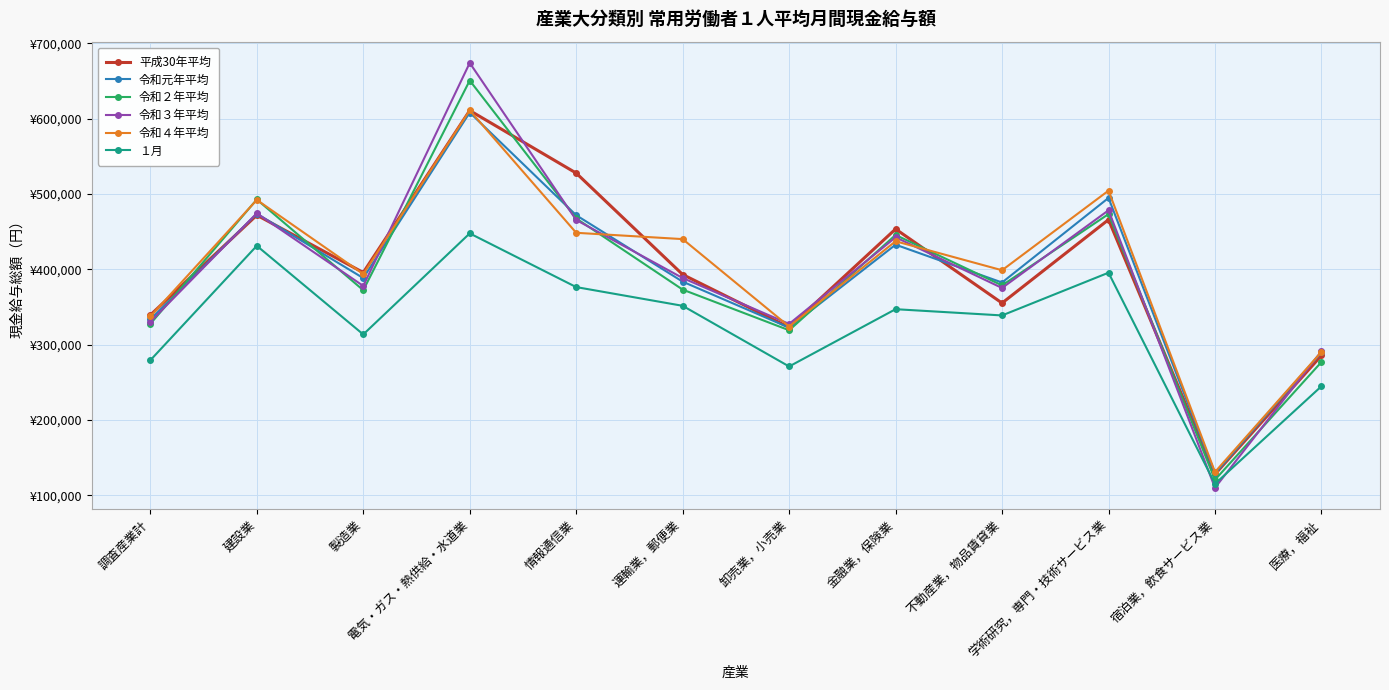

What are all the series names shown in the legend?

平成30年平均, 令和元年平均, 令和２年平均, 令和３年平均, 令和４年平均, １月